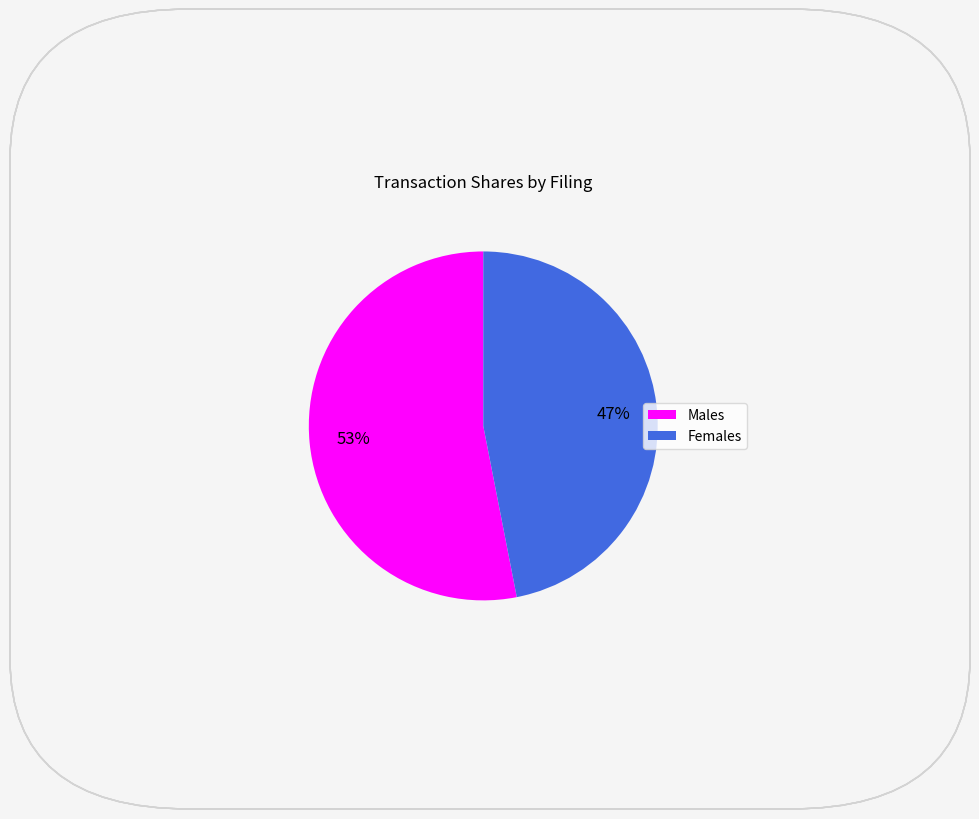

Which category has the smallest portion of the pie?

Females